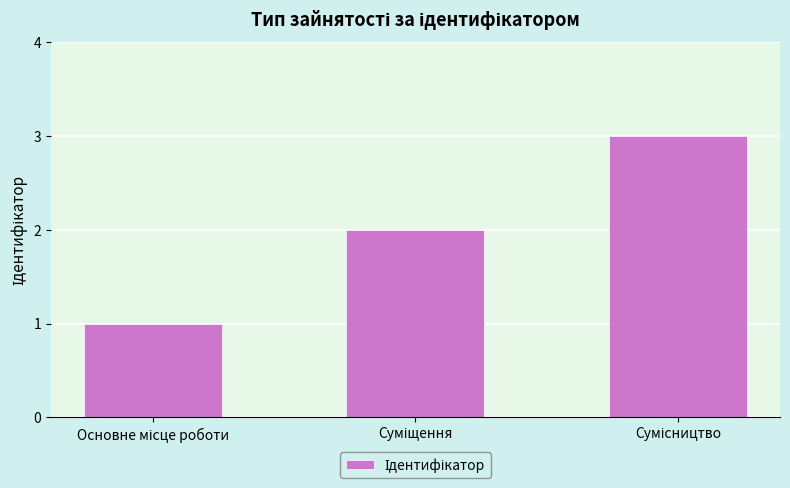

What is the sum of all values?

6